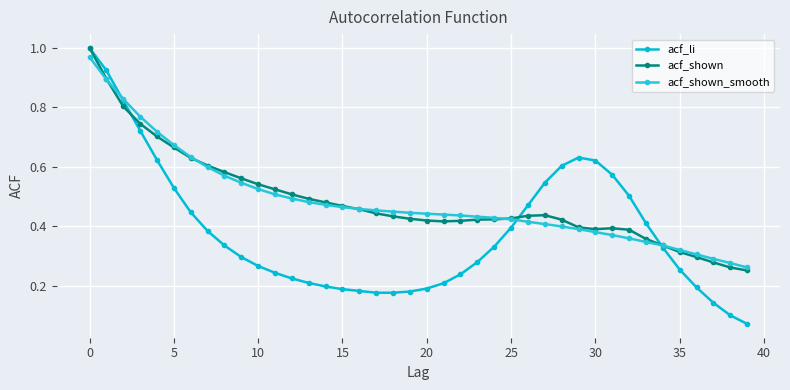

At which category is the sum across all series the highest?

0